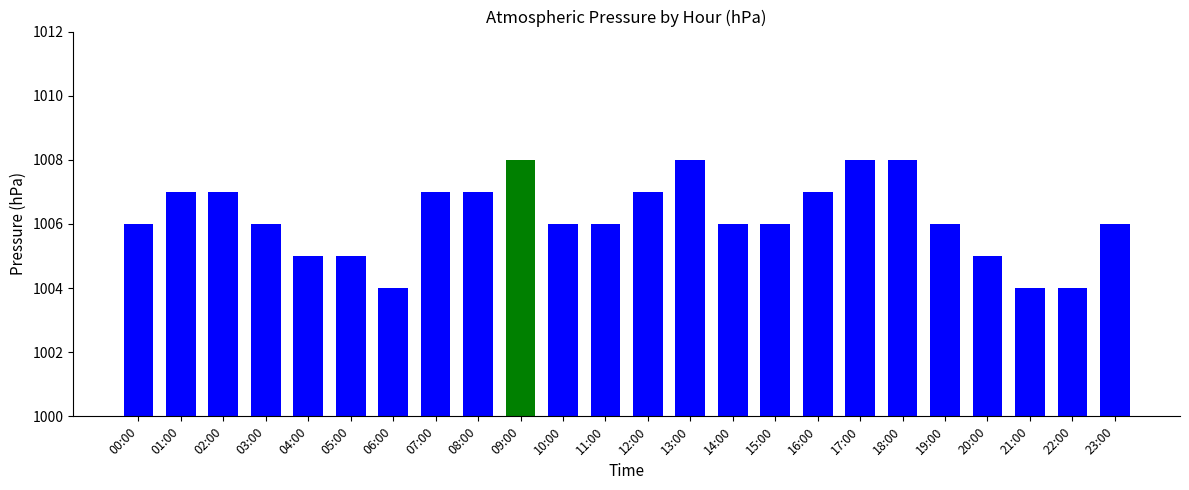

Is it true that the value at 05:00 is 1318?

False